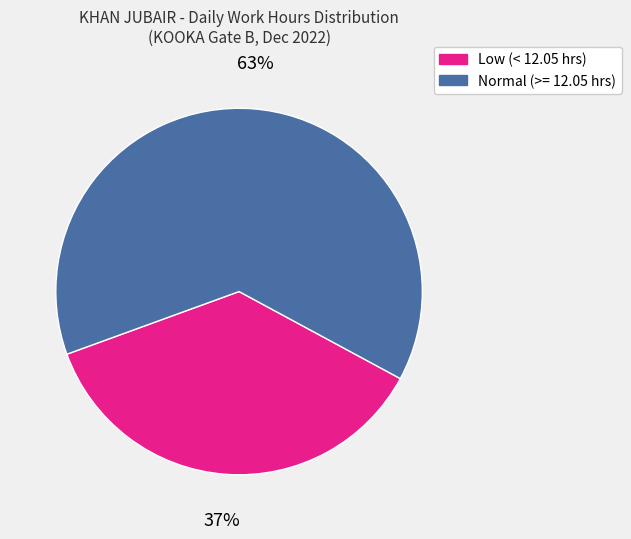

To the nearest percent, what is the average slice percentage?

50%